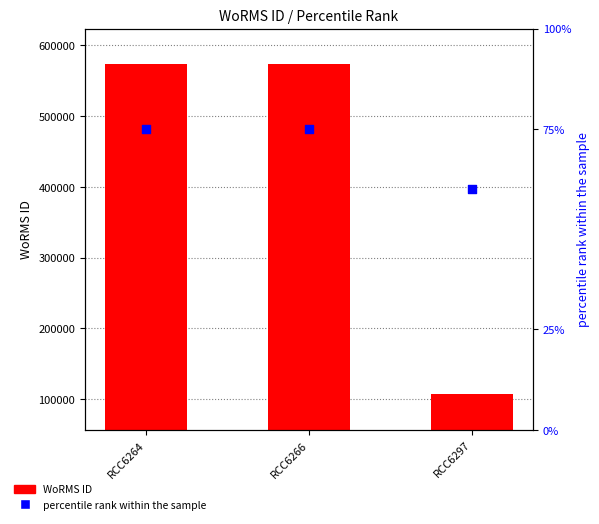

Which series reaches the minimum Y coordinate?

percentile rank within the sample